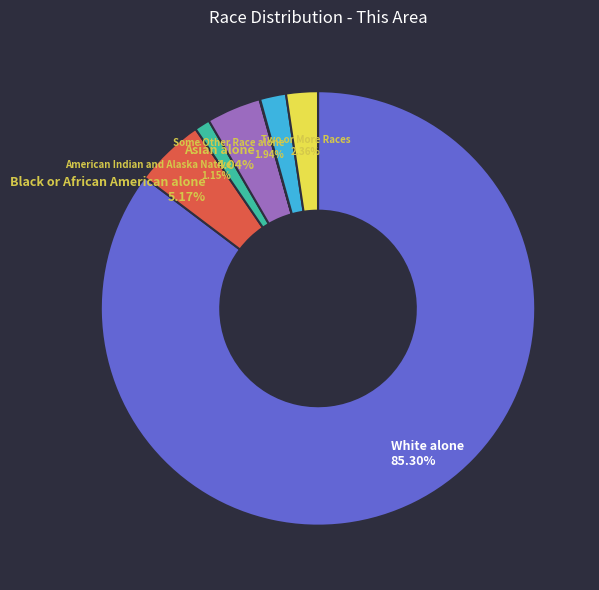

Does any single category account for the majority?

Yes